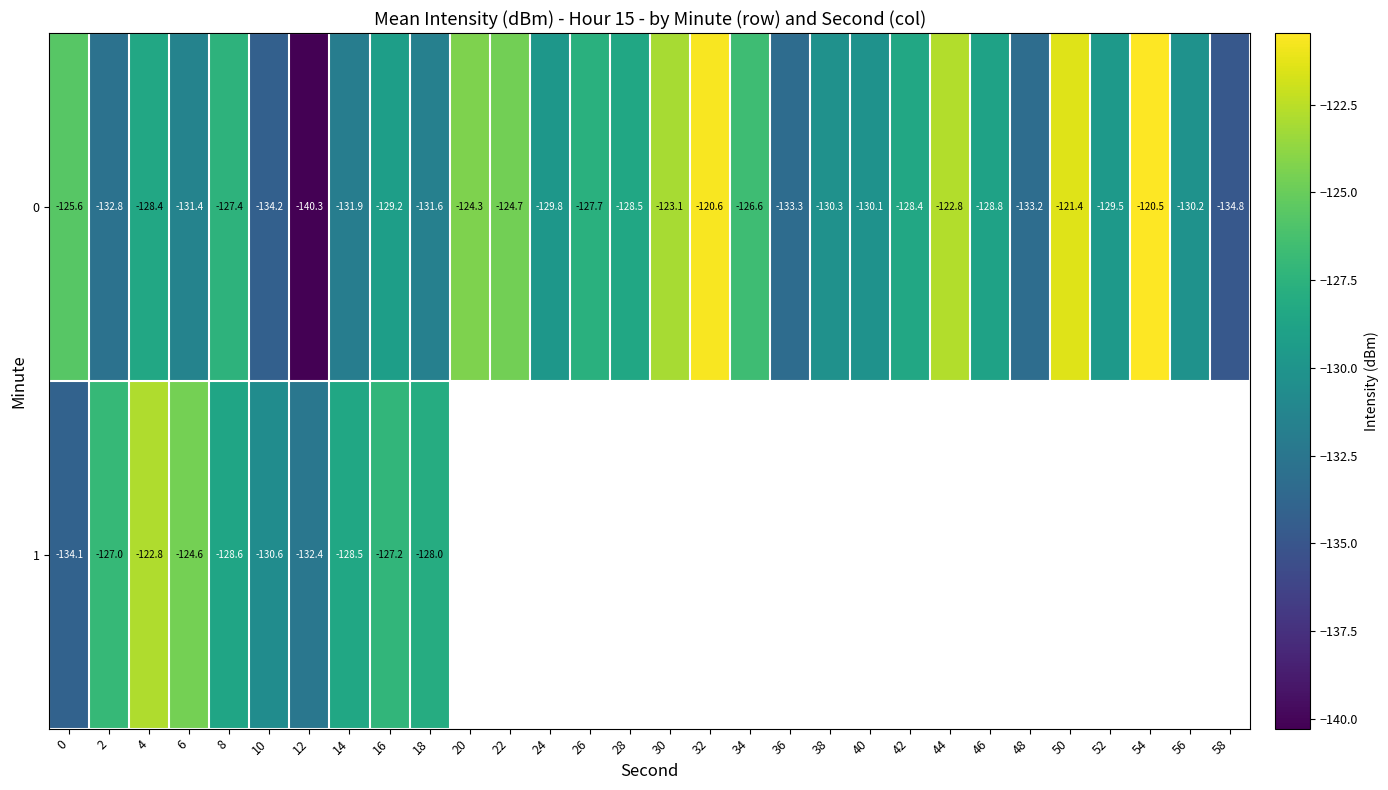

The value of 0 at 54 is -164.3. True or false?

False